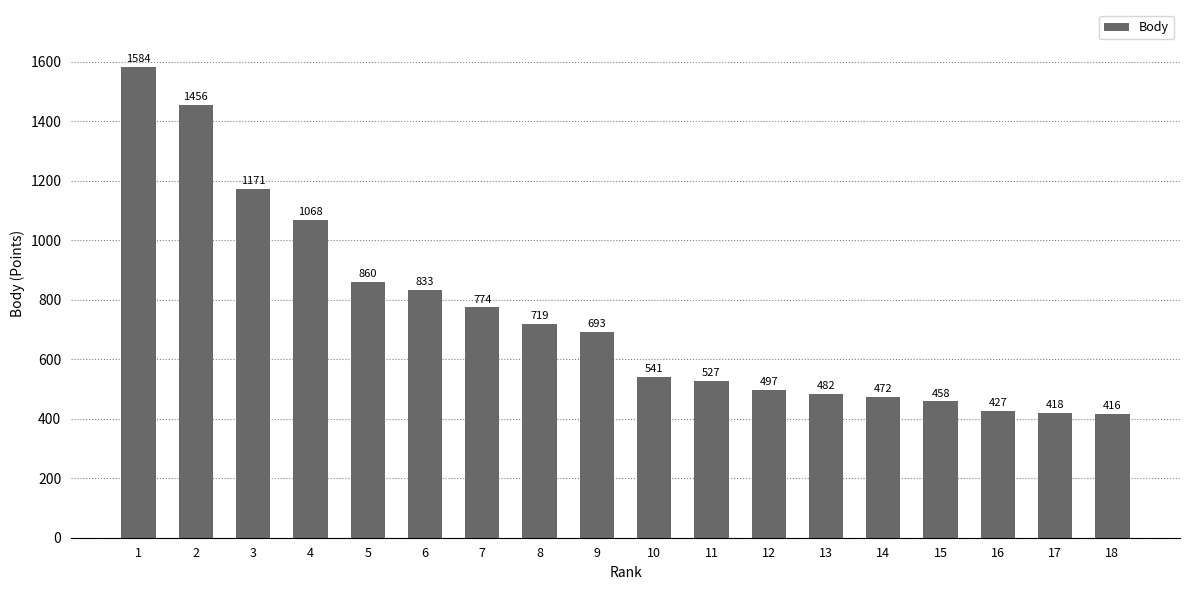

List the labels in order of value, smallest first.

18, 17, 16, 15, 14, 13, 12, 11, 10, 9, 8, 7, 6, 5, 4, 3, 2, 1